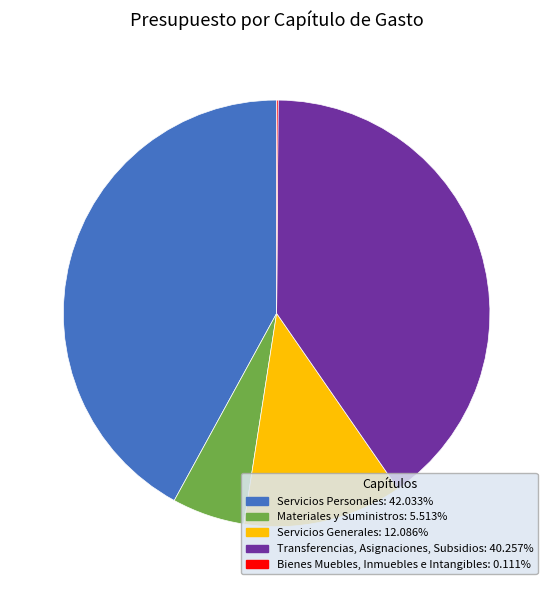

Which category has the biggest portion of the pie?

Servicios Personales